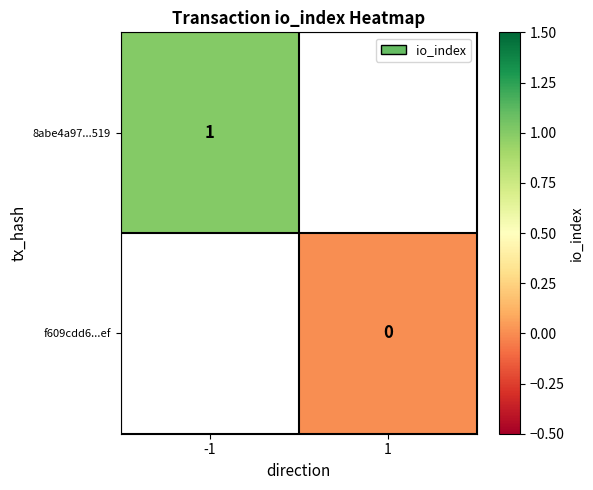

The value of 8abe4a97...519 at -1 is 0.5. True or false?

False